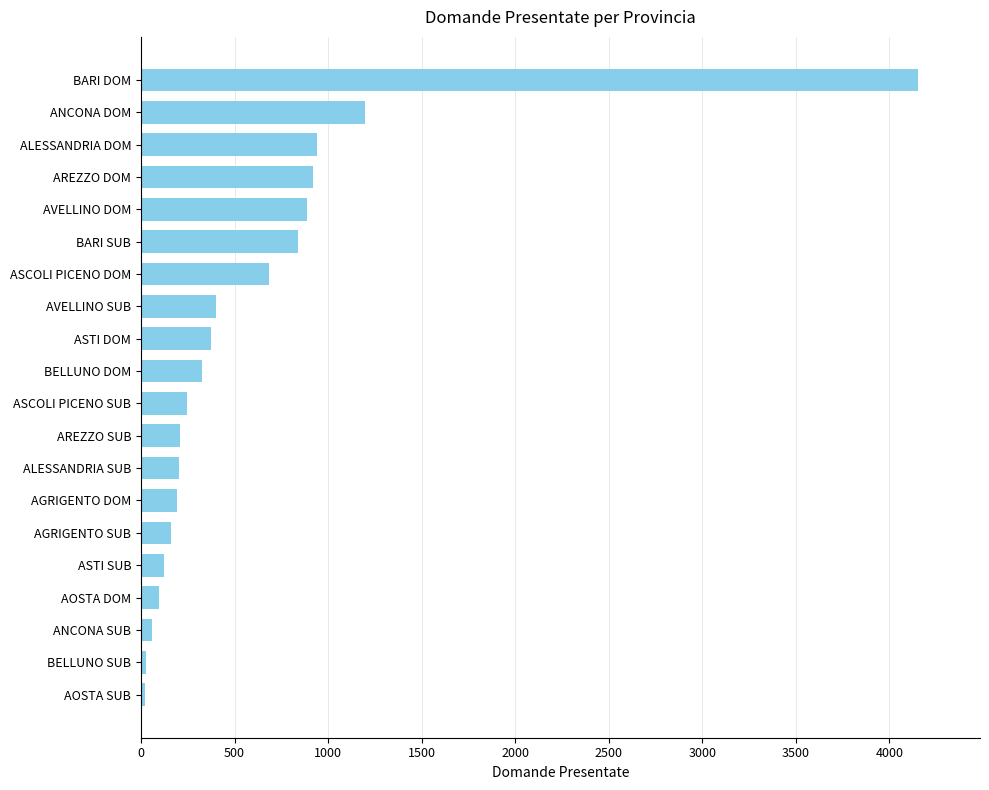

What is the change in value from AREZZO DOM to AVELLINO SUB?

-517